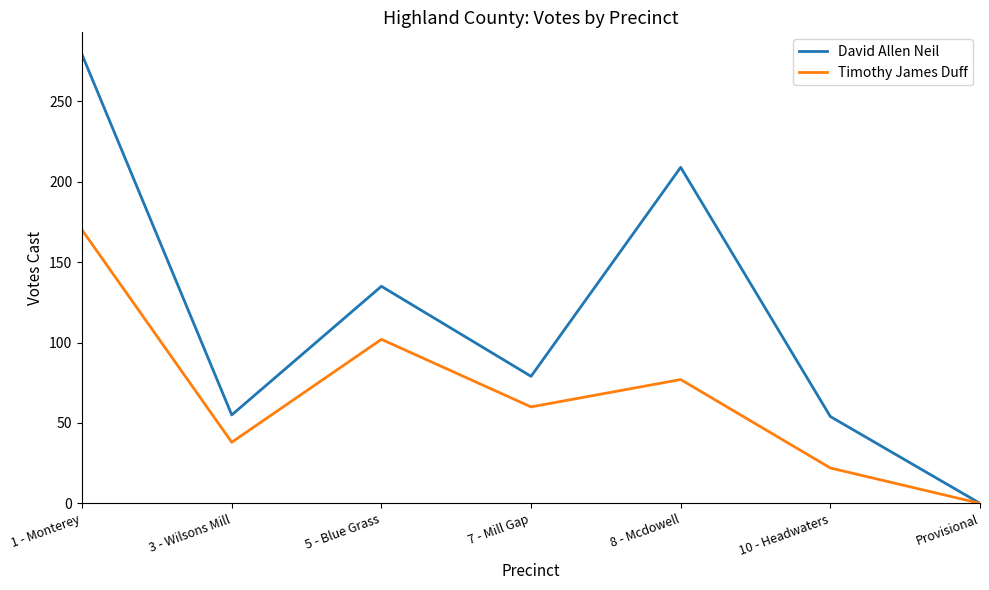

Is the value of David Allen Neil at 7 - Mill Gap greater than the value of Timothy James Duff at 5 - Blue Grass?

No